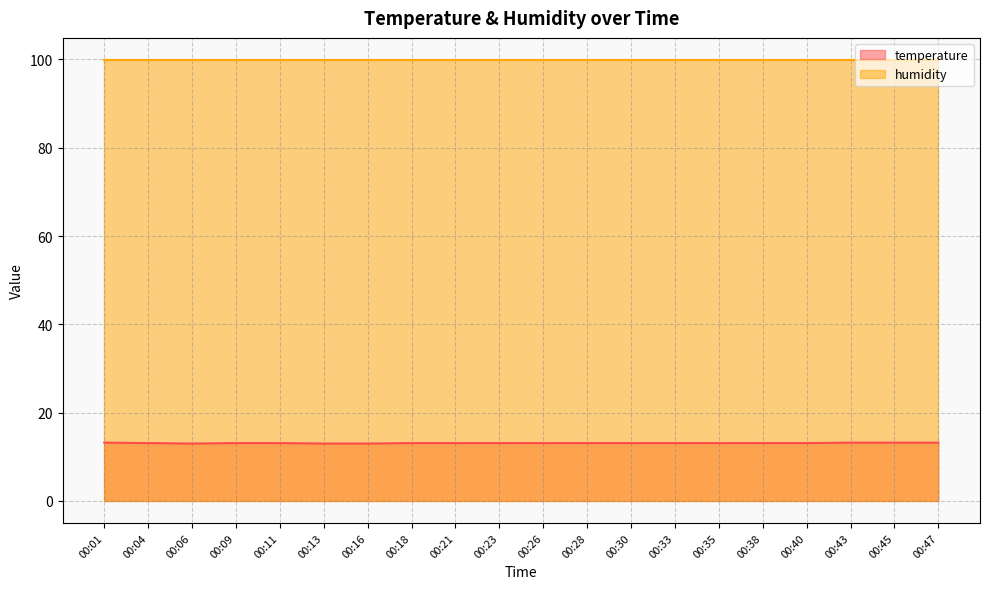

What is the value of the 5th point from the left?

13.1